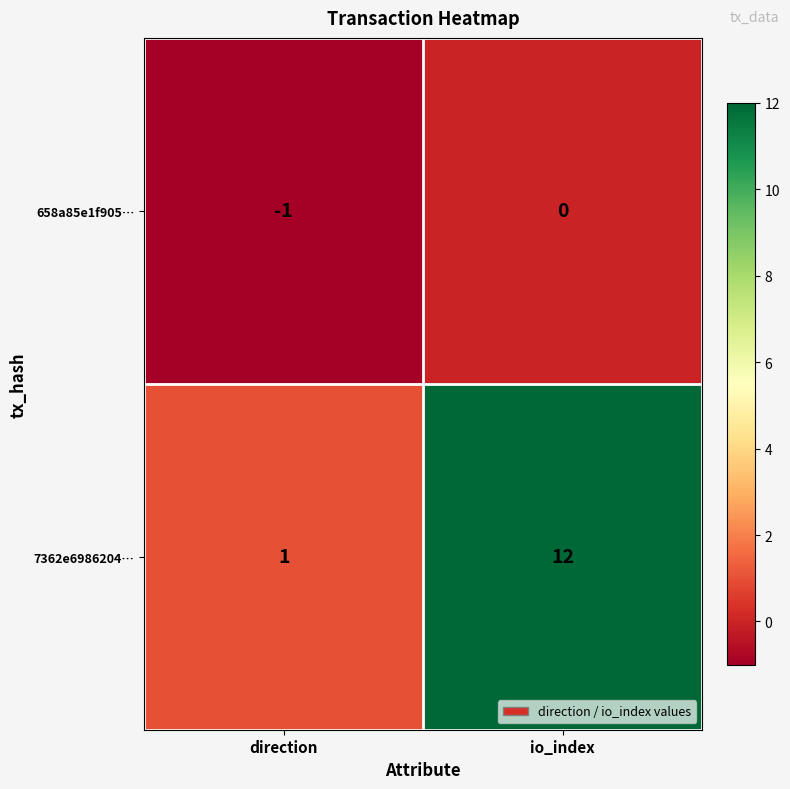

Where is 7362e6986204… nearest to the value 6?

direction